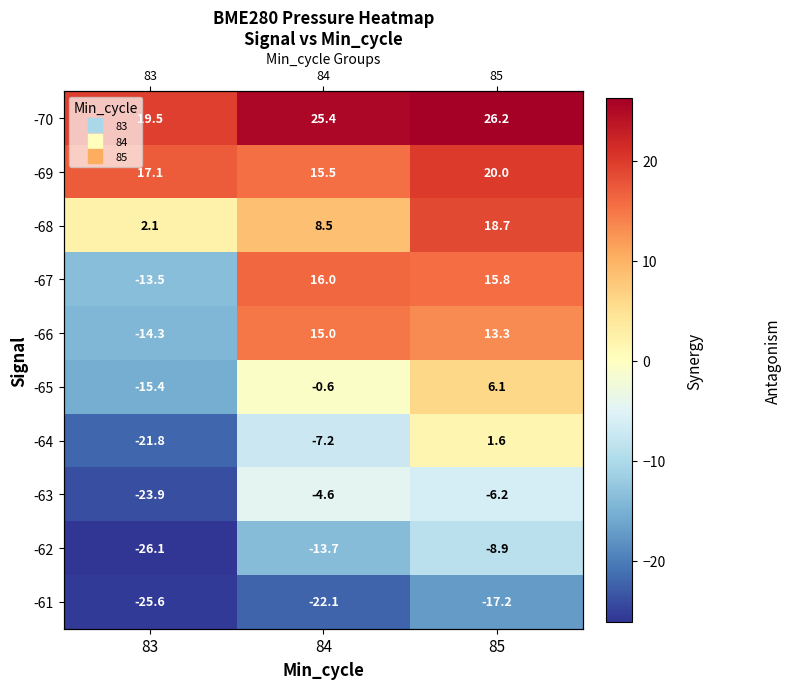

Count the number of categories in the chart.

3